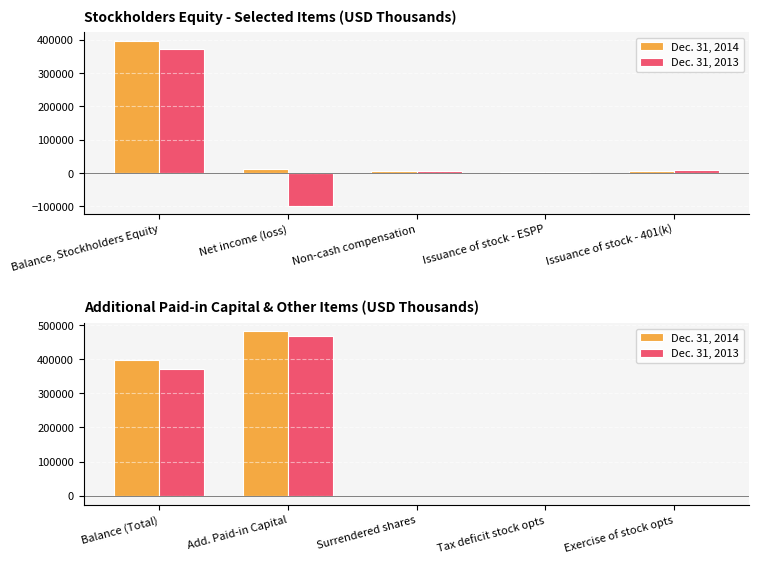

What is the label of the 1st bar from the right?

Exercise of stock opts